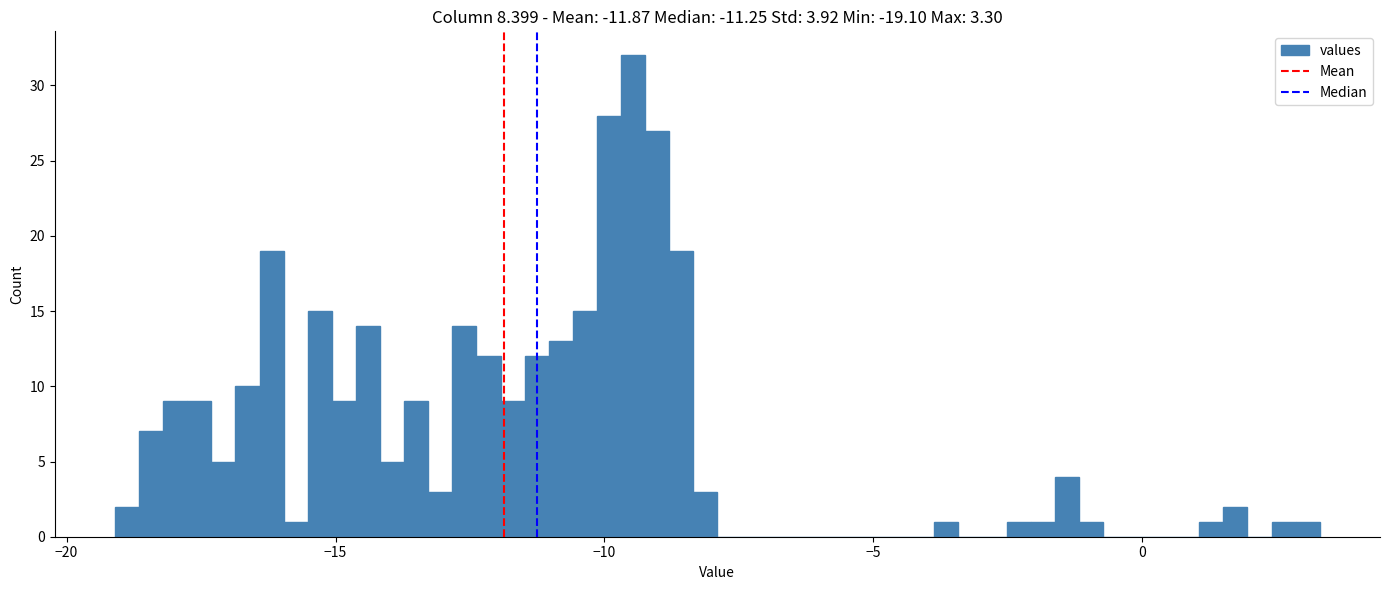

Read against the x-axis, roughly where is the centre of the tallest bar?

-9.5